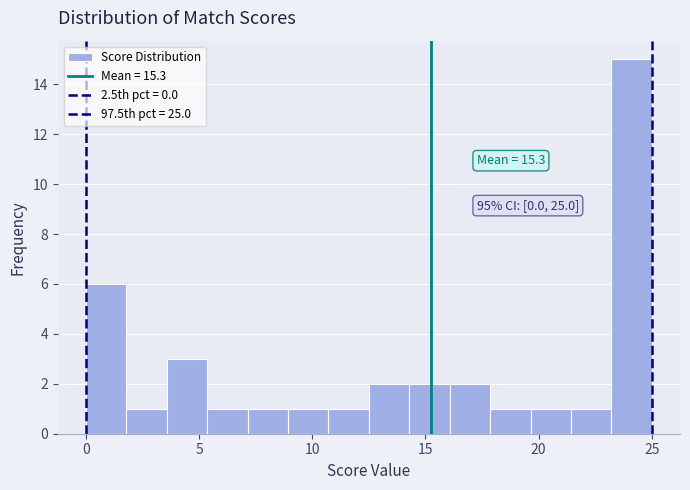

Around what value on the x-axis is the tallest bar? Give the approximate position of its centre, as read against the axis.

24.0